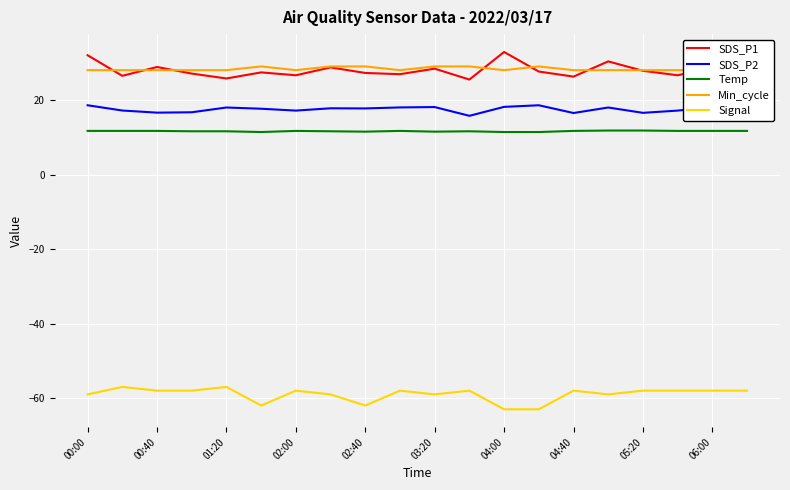

True or false: Temp and SDS_P2 intersect in this chart.

False